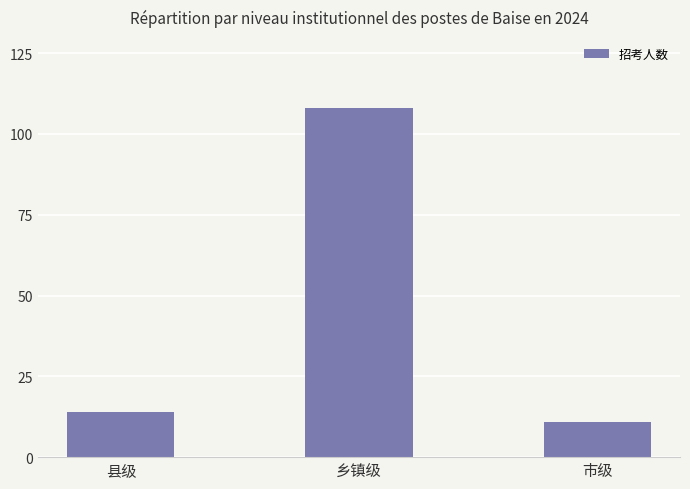

Rank the categories by value from highest to lowest.

乡镇级, 县级, 市级